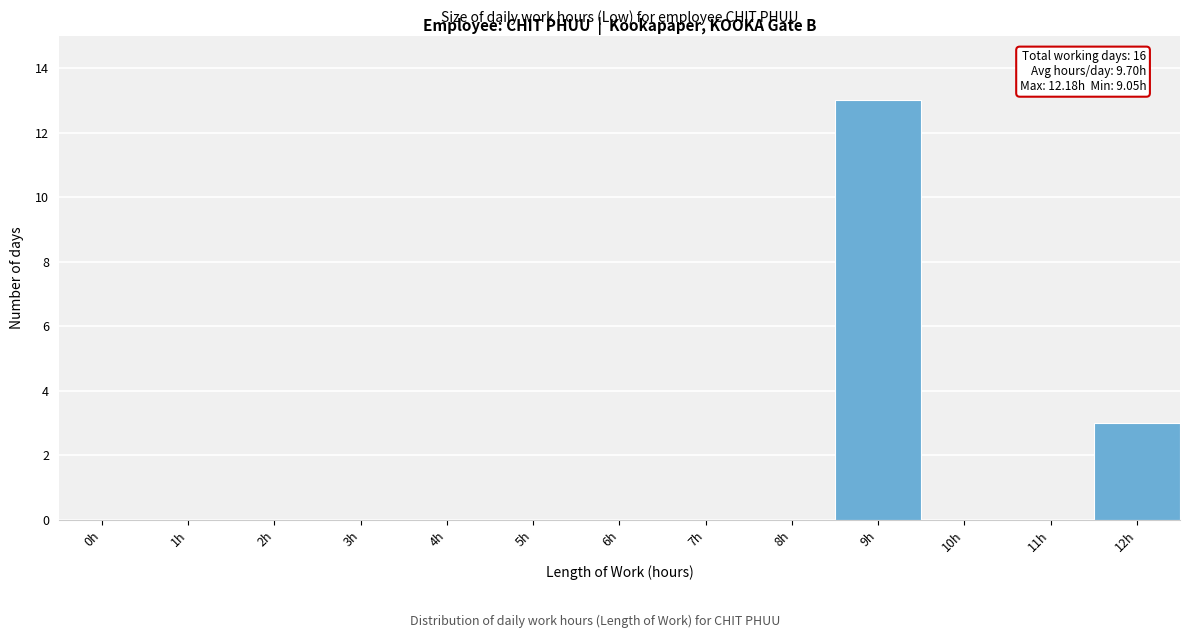

Reading left to right, what are all the values shown in this chart?

0h=0	1h=0	2h=0	3h=0	4h=0	5h=0	6h=0	7h=0	8h=0	9h=13	10h=0	11h=0	12h=3